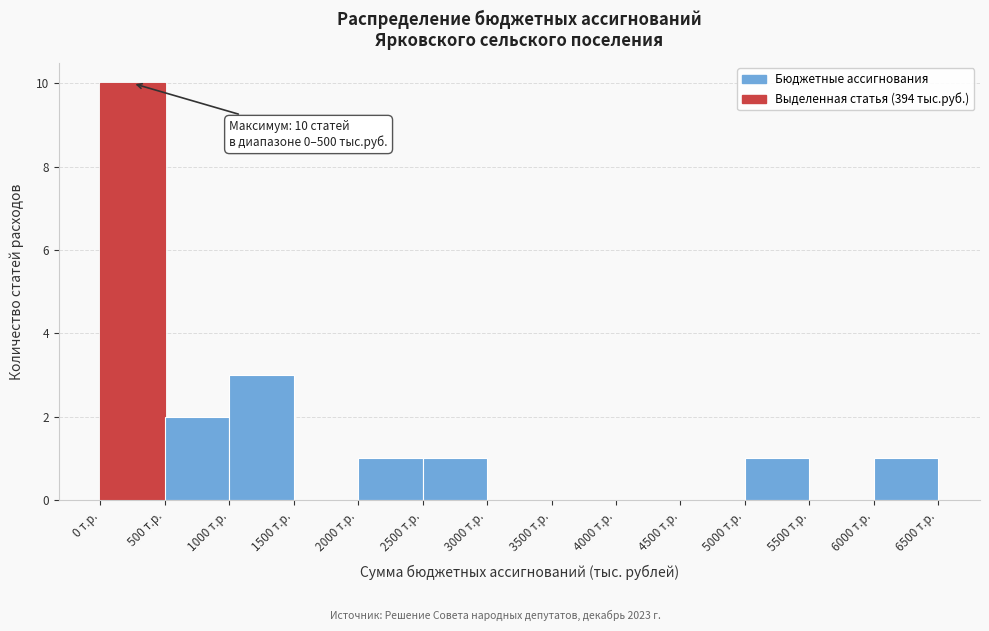

Over which range of the x-axis is the bar tallest?

0 to 500